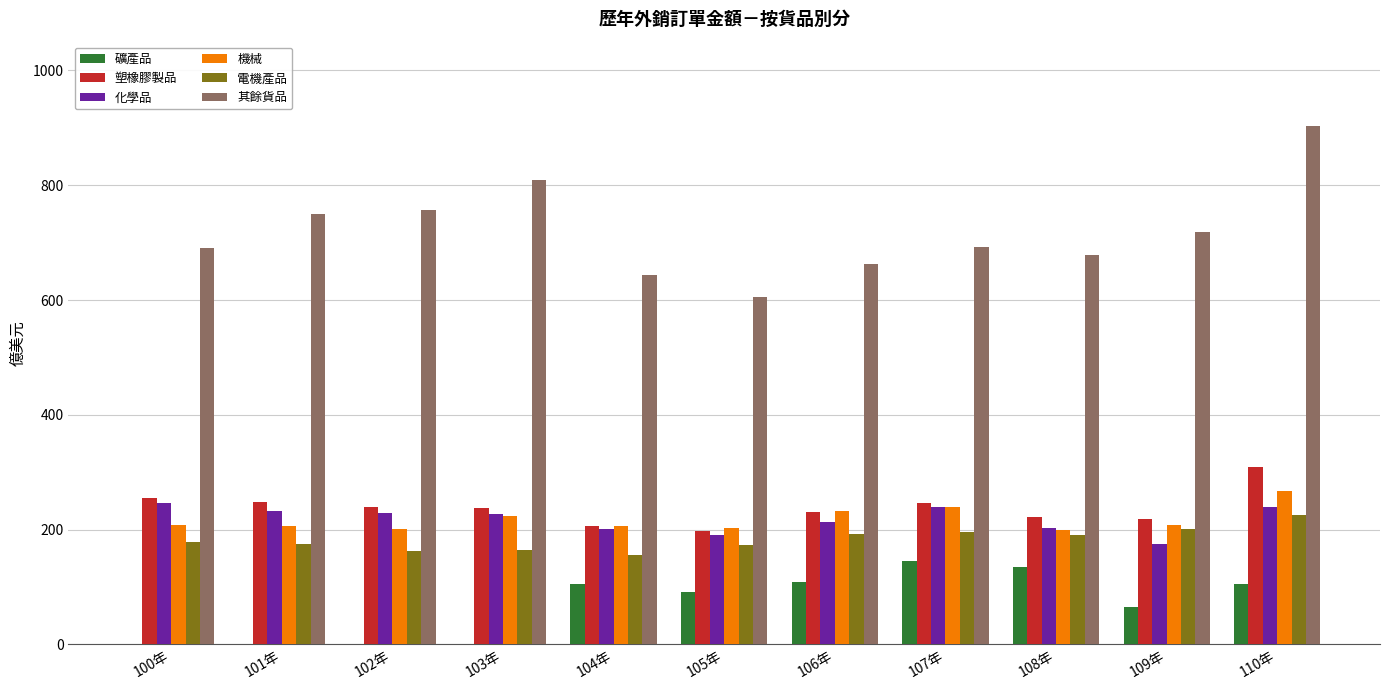

How many groups of bars are there?

11